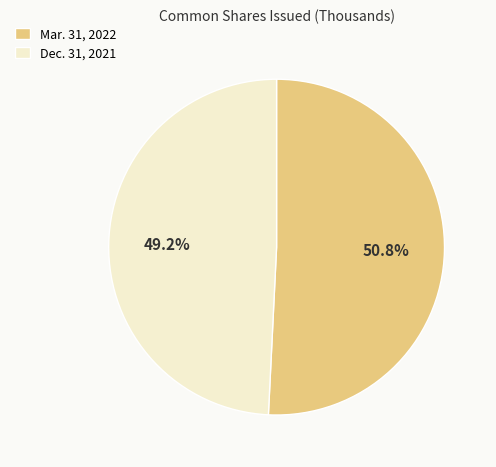

To the nearest percent, what is the difference between the largest and smallest slice percentages?

2%